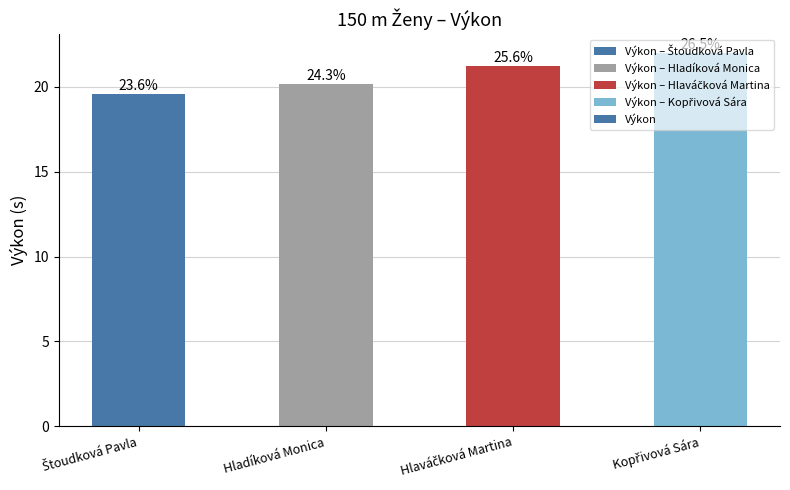

Reading left to right, list all the values displayed in this chart.

19.6	20.1	21.2	22.0